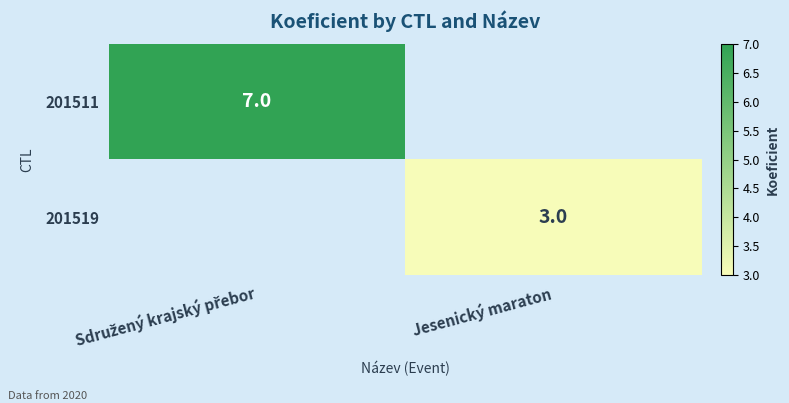

The 201519 series shows 3 at Jesenický maraton. True or false?

True